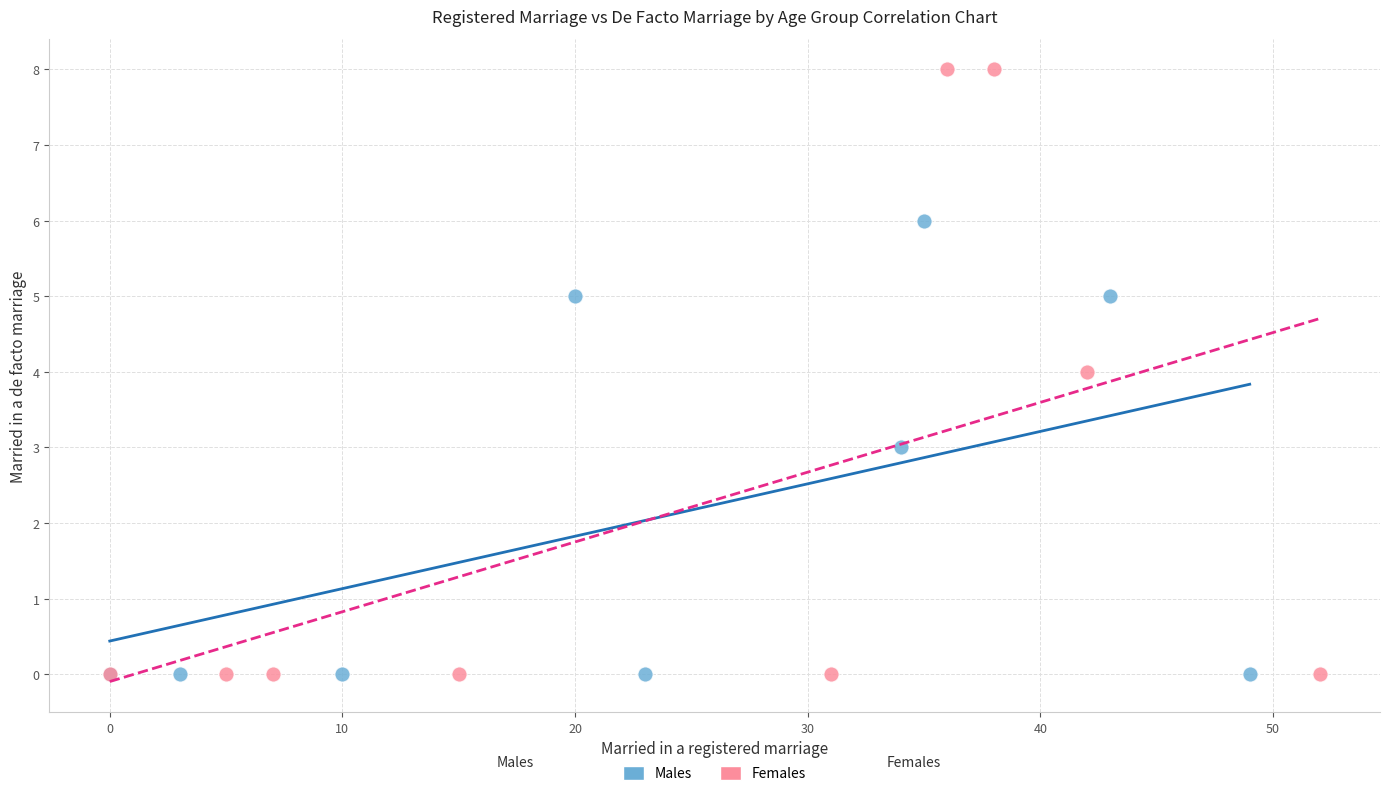

Which series reaches the maximum Y coordinate?

Females